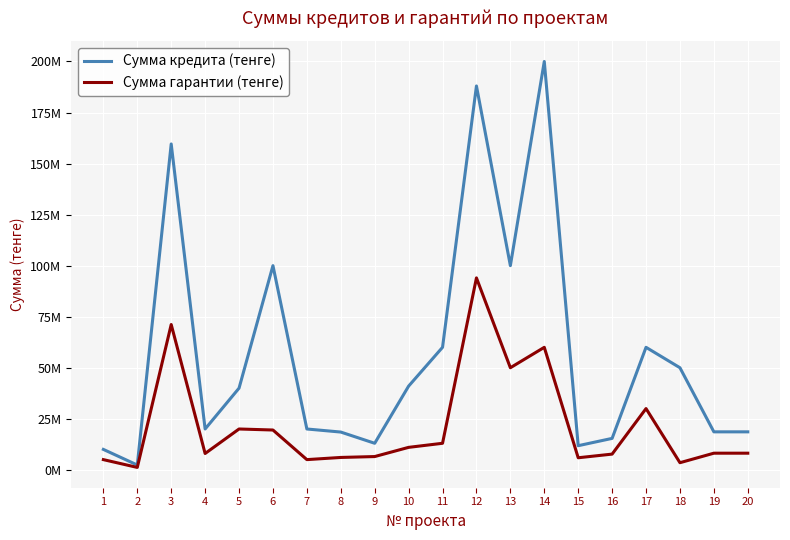

What is the total value across all series at 8?

24565800